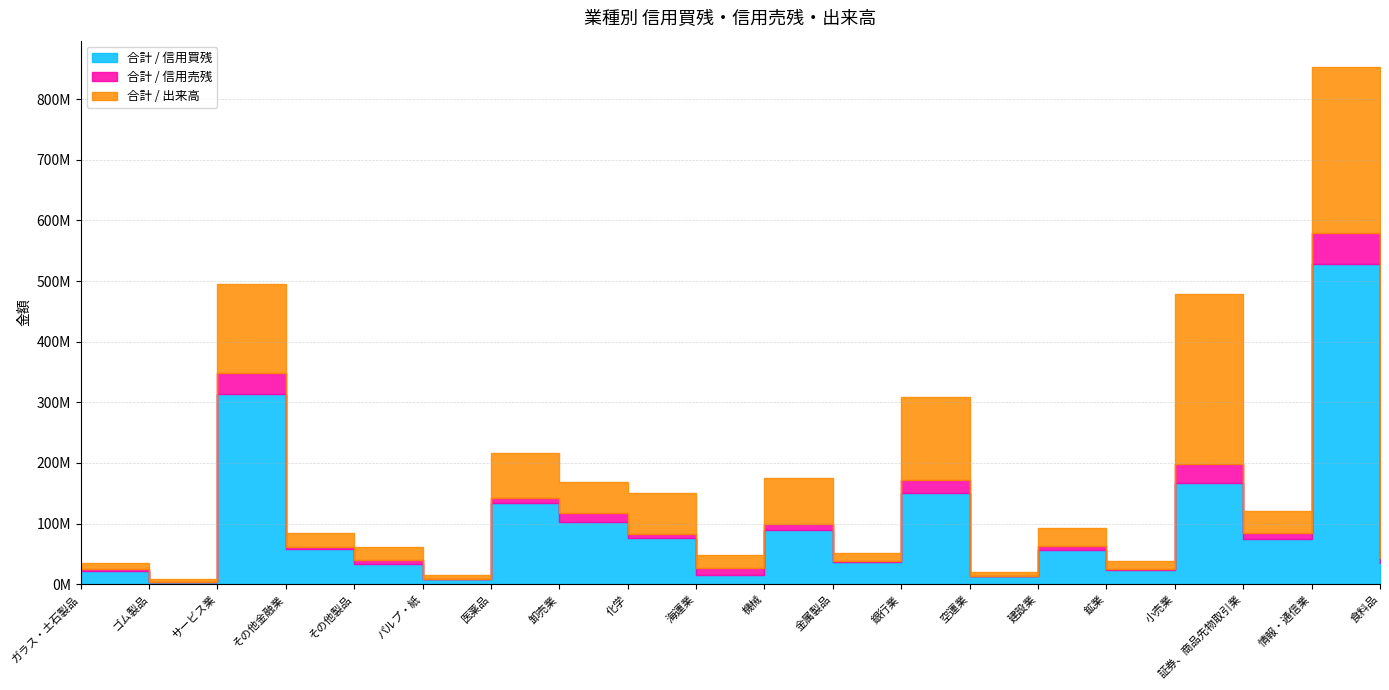

At which category does 合計 / 出来高 reach its first local peak?

サービス業